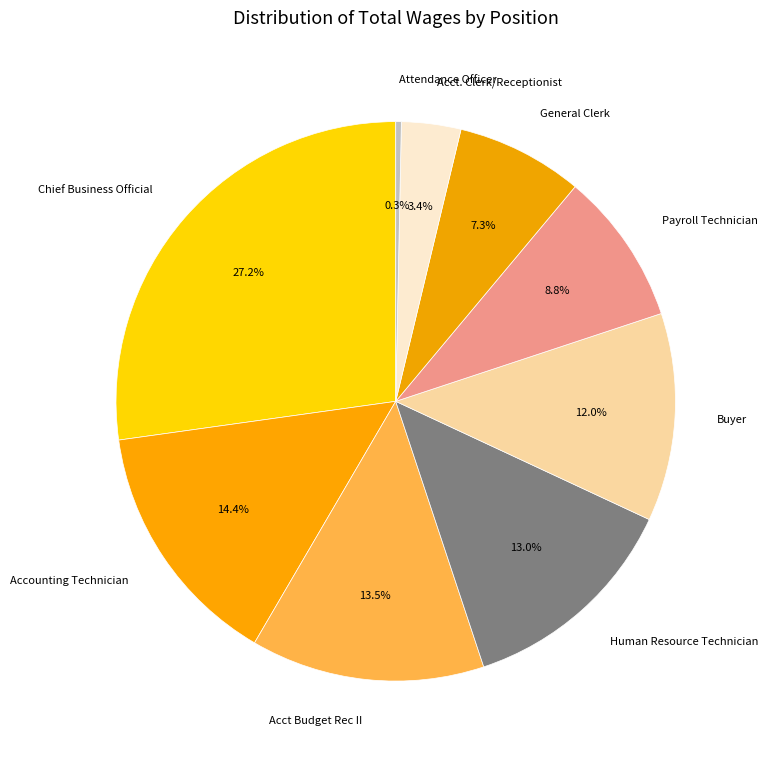

To the nearest percent, what is the average slice percentage?

11%